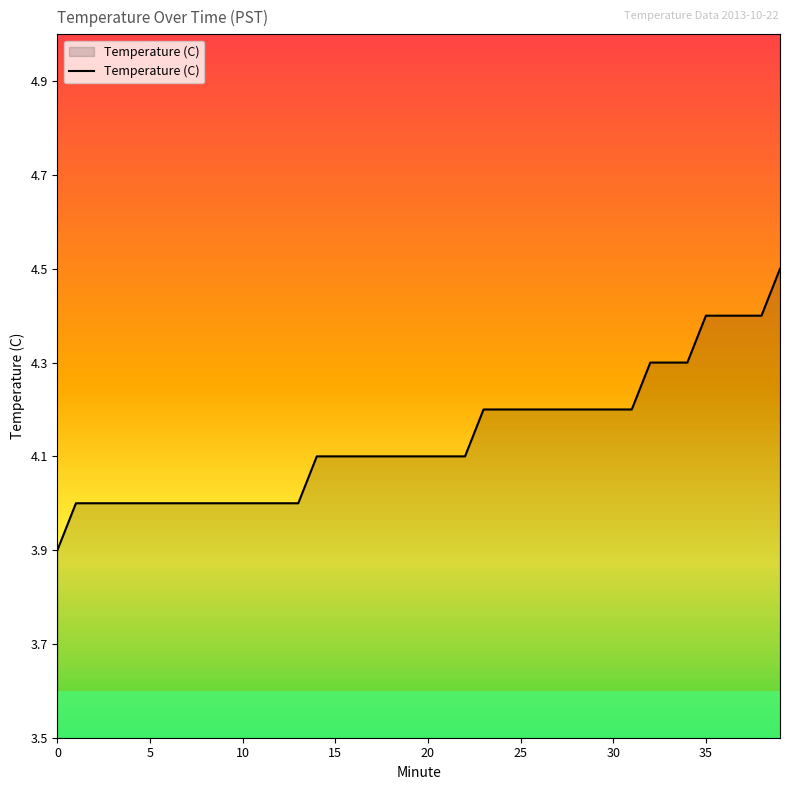

What is the minimum value shown in the chart?

3.9